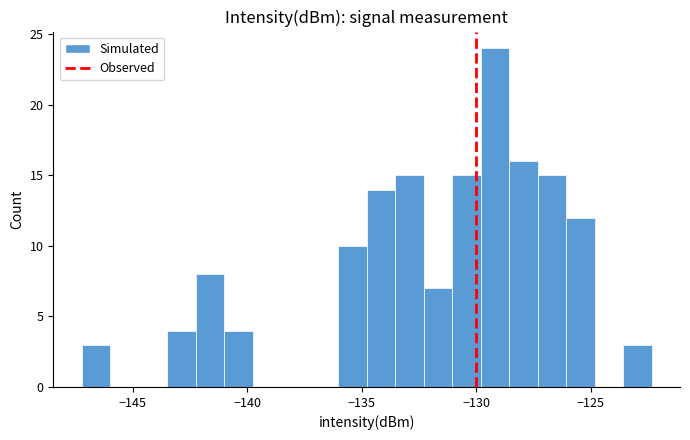

Around what value on the x-axis is the tallest bar? Give the approximate position of its centre, as read against the axis.

-129.0